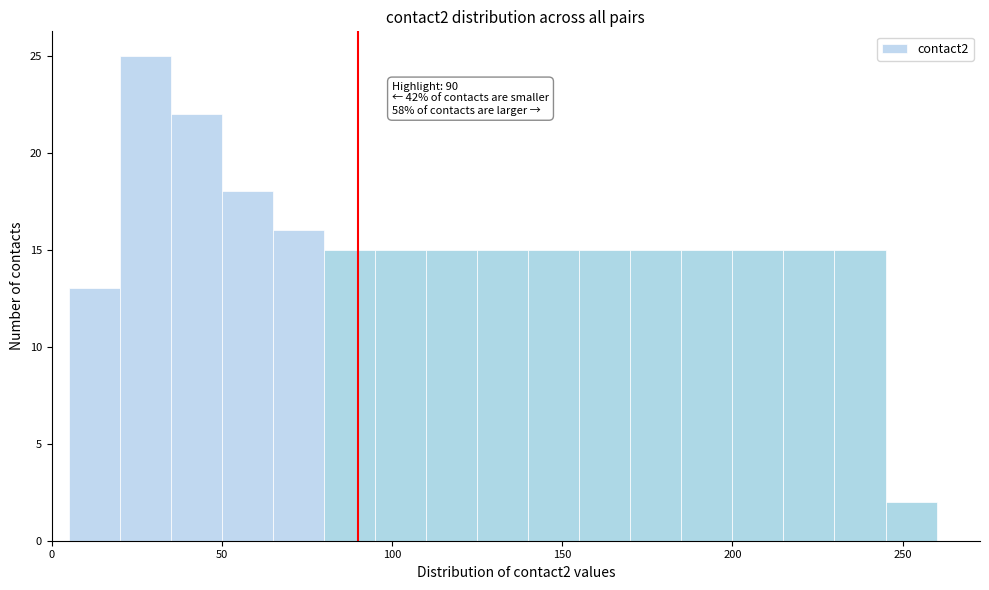

Read against the x-axis, roughly where is the centre of the tallest bar?

30